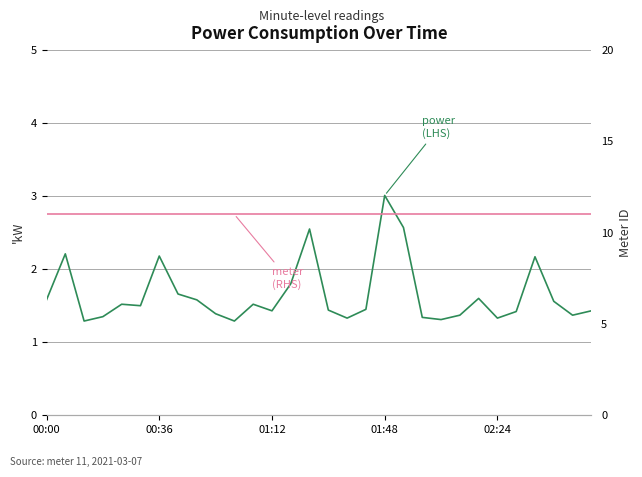

The meter (RHS) series shows 5.4 at 26. True or false?

False